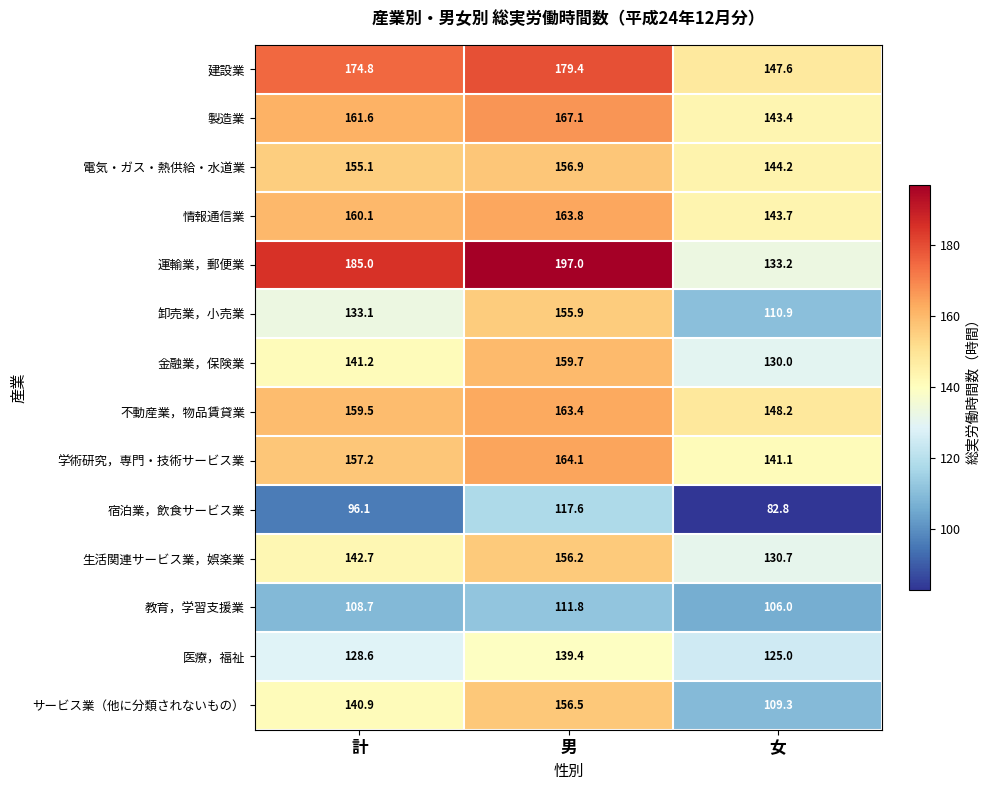

What is the minimum value shown in the chart?

82.8